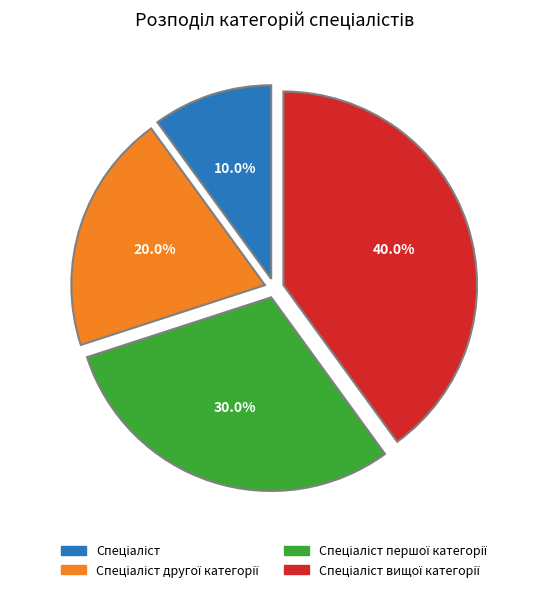

Does any single category account for the majority?

No